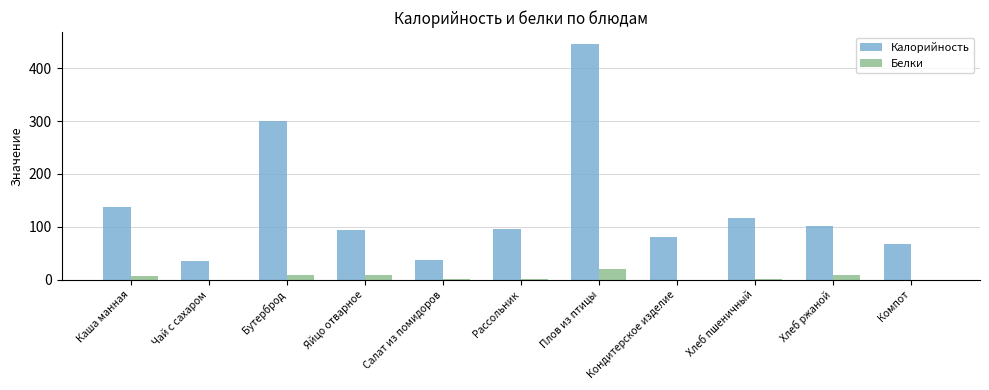

At which label does Калорийность reach its peak?

Плов из птицы